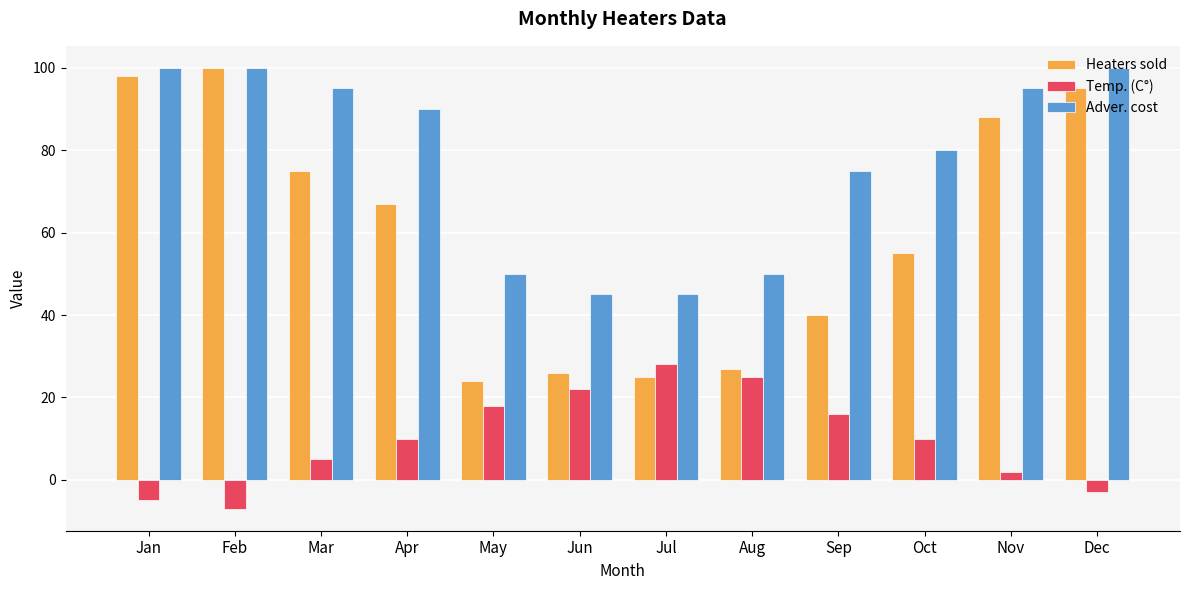

What are all the series names shown in the legend?

Heaters sold, Temp. (C°), Adver. cost